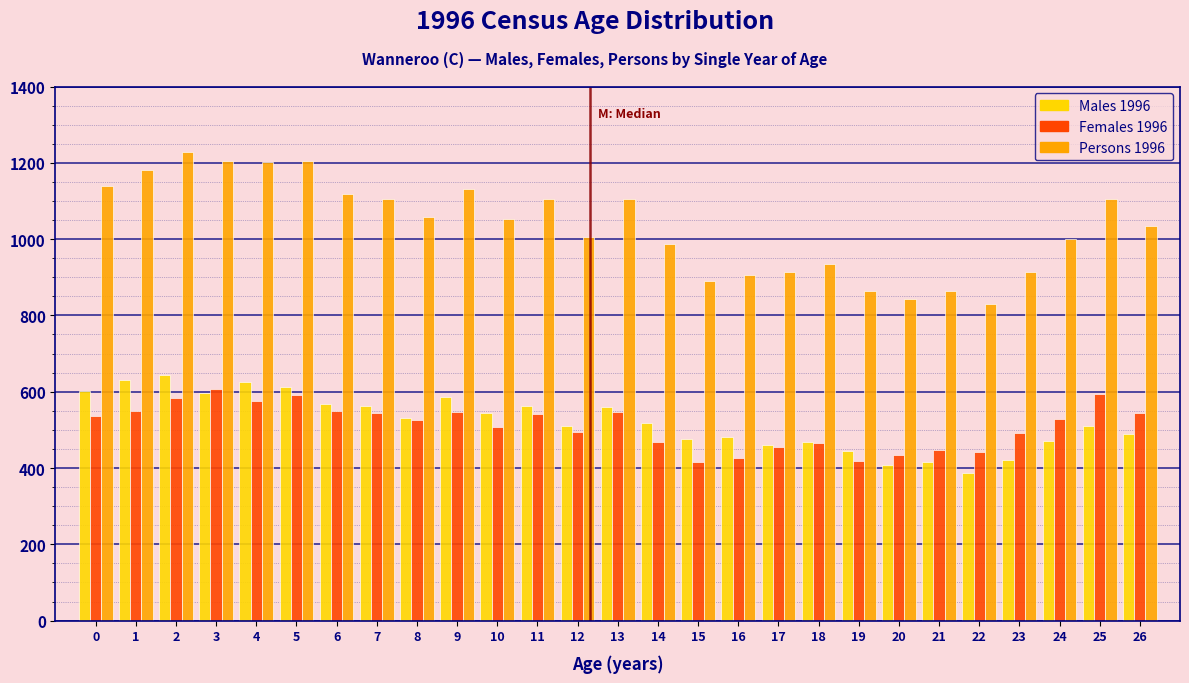

Is the value of Females 1996 at 17 greater than the value of Males 1996 at 9?

No